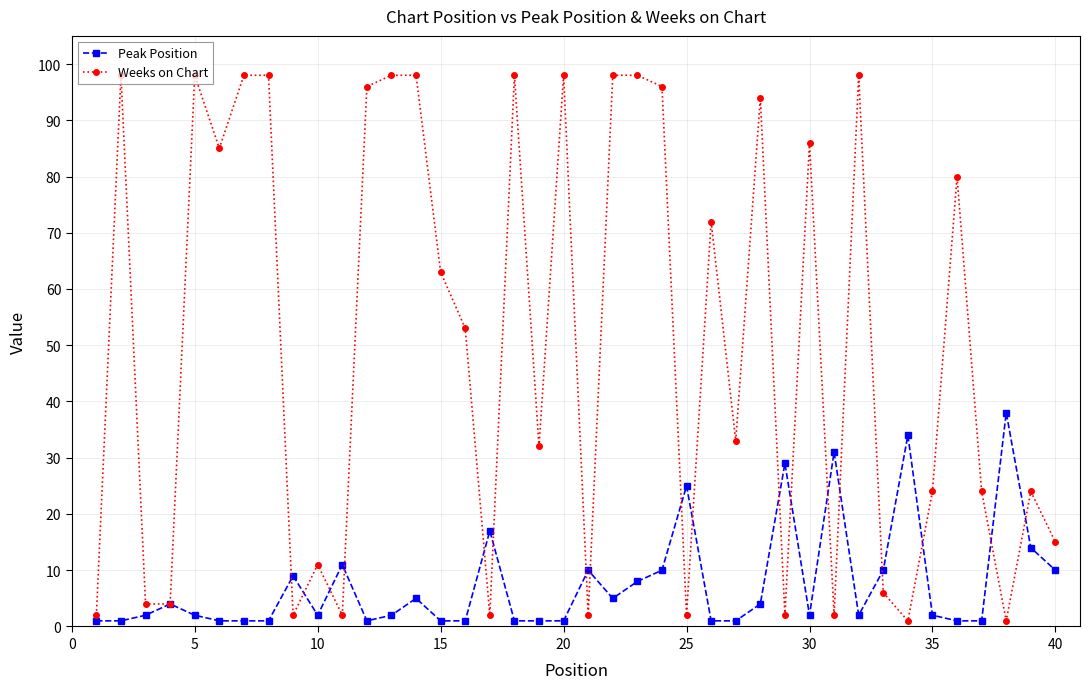

Rank the series by their maximum value, from lowest to highest.

Peak Position, Weeks on Chart